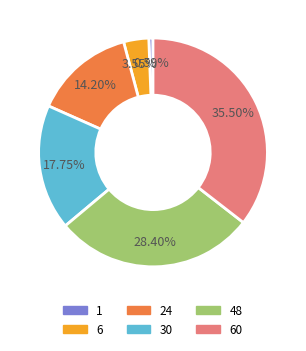

Does 48 represent more than half of the total?

No